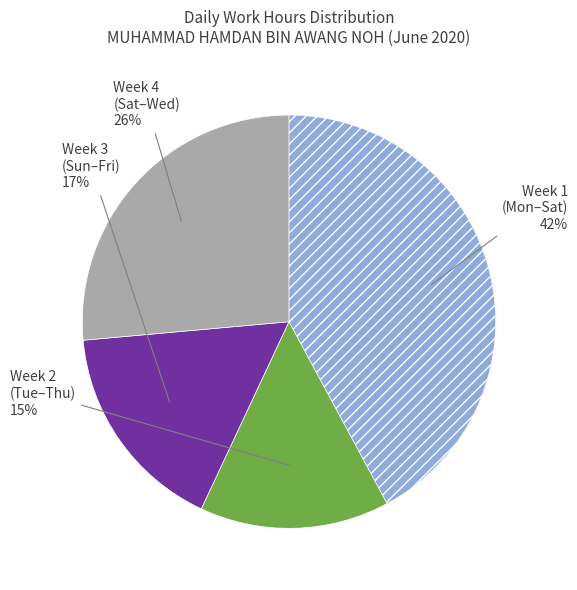

To the nearest percent, what is the difference between the largest and smallest slice percentages?

27%